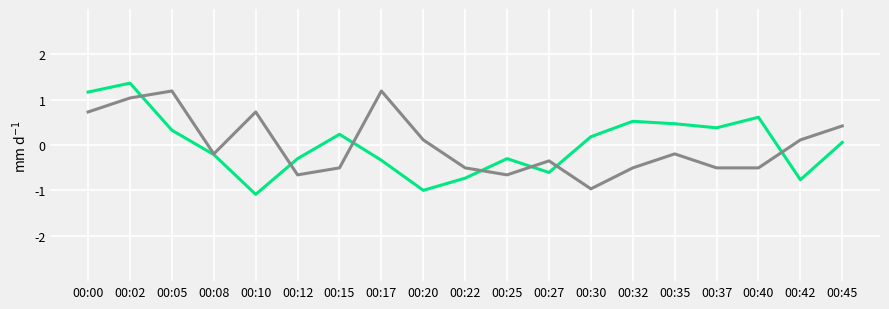

Which category has the highest value across all series?

00:02